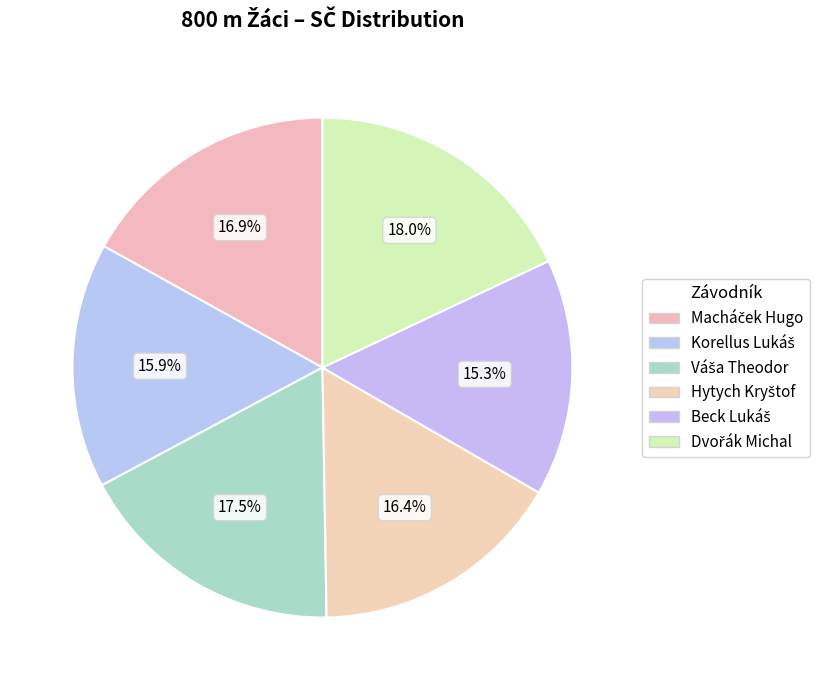

How many segments does this pie chart have?

6